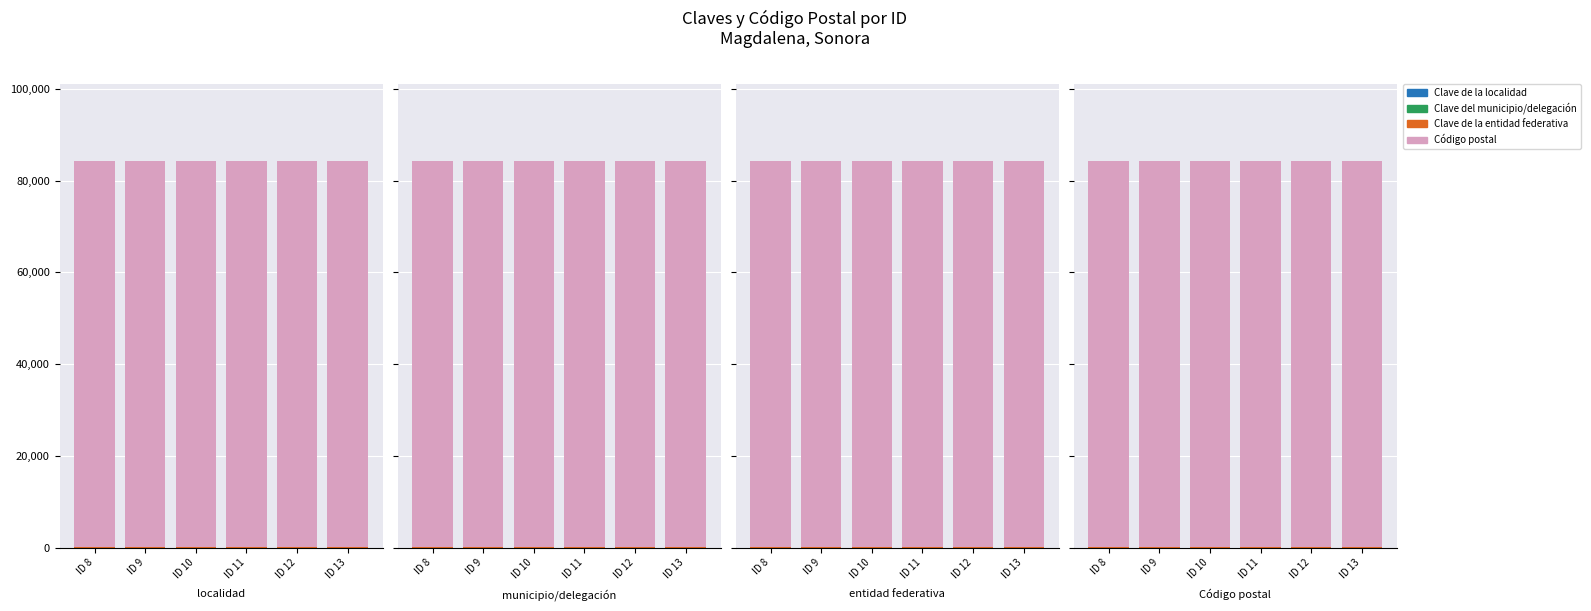

Between ID 10 and ID 12, which is larger?

ID 10